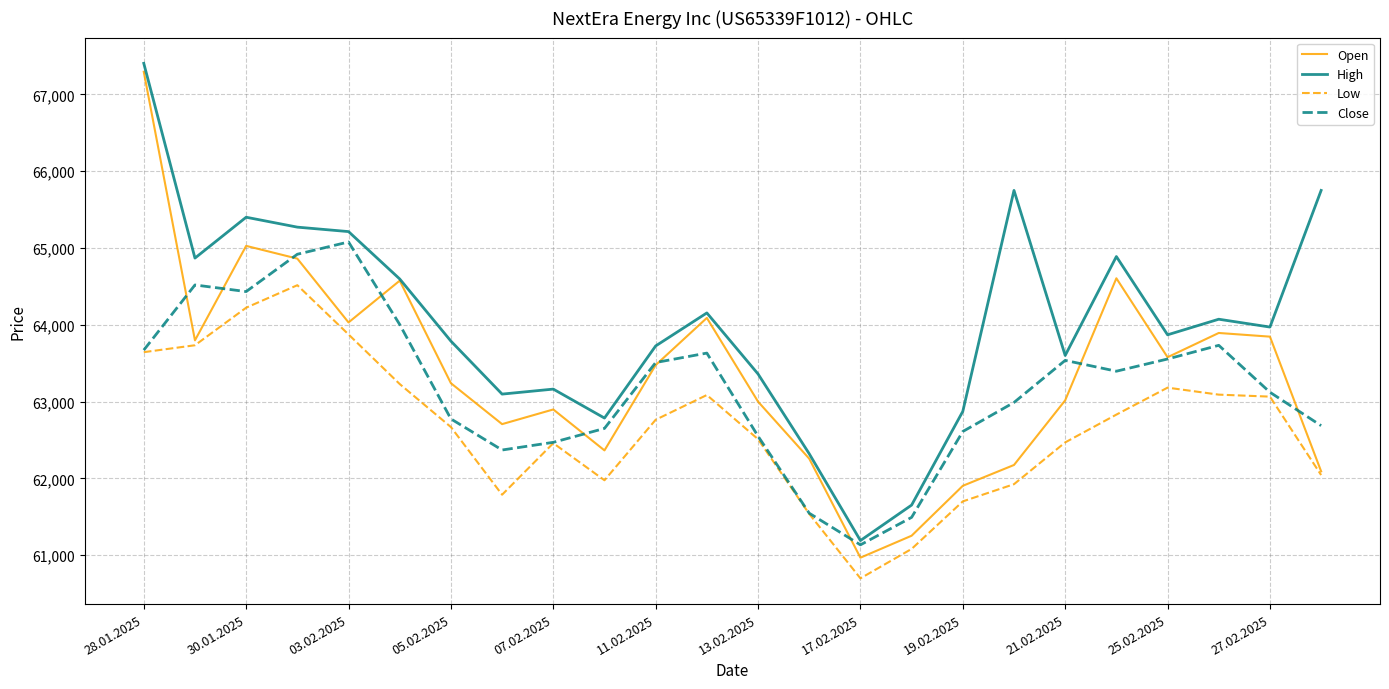

Which series has the largest total across all categories?

High